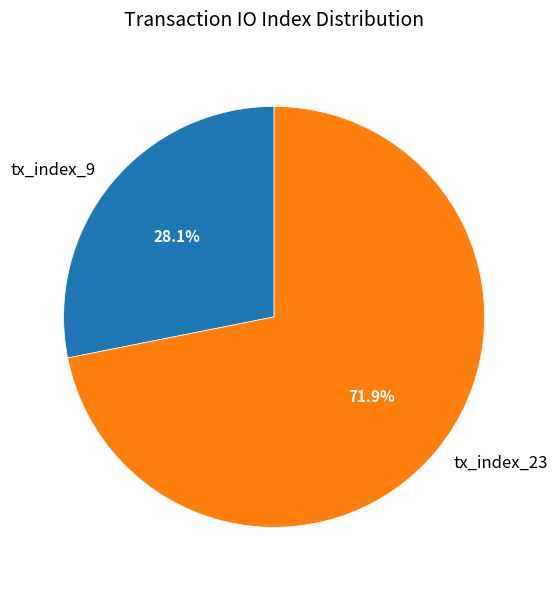

What is the smallest slice in the pie chart?

tx_index_9